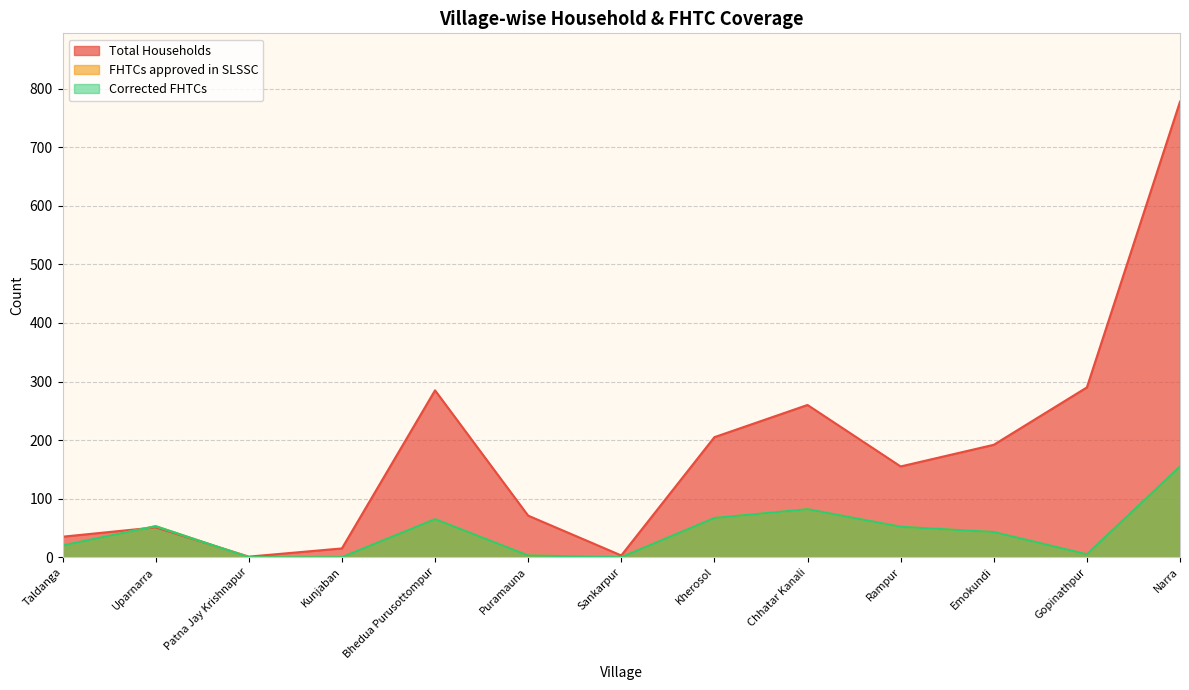

What is the label of the 8th point from the left?

Kherosol